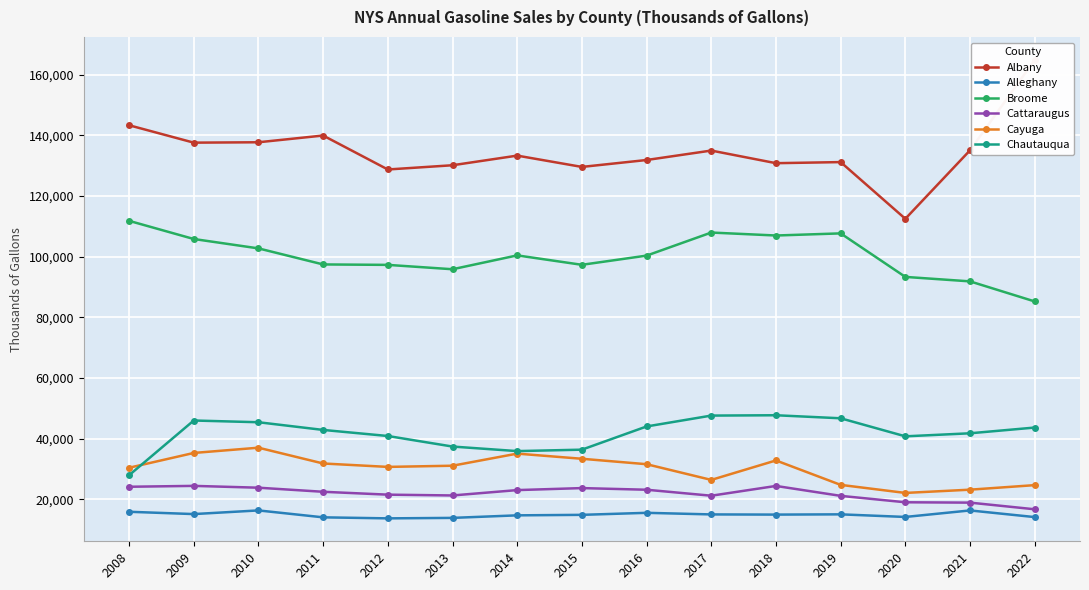

Is it true that Cayuga equals 44064.2 at 2016?

False